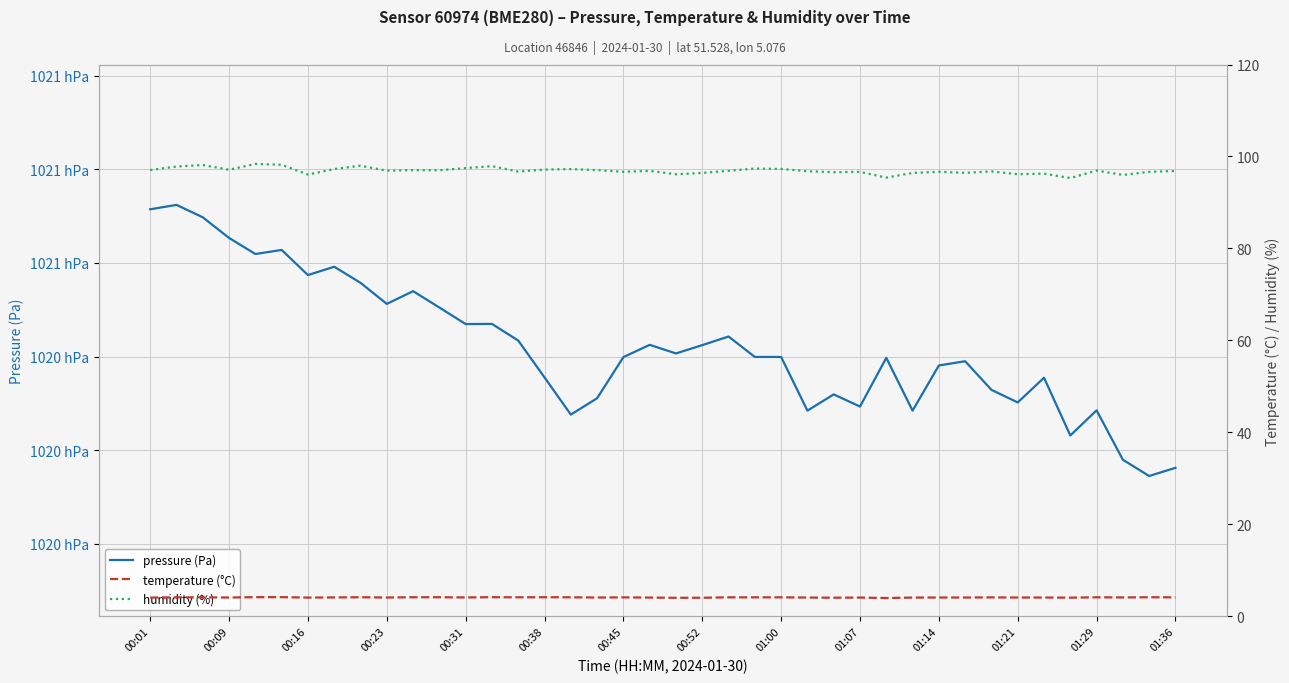

What are all the series names shown in the legend?

pressure (Pa), temperature (°C), humidity (%)